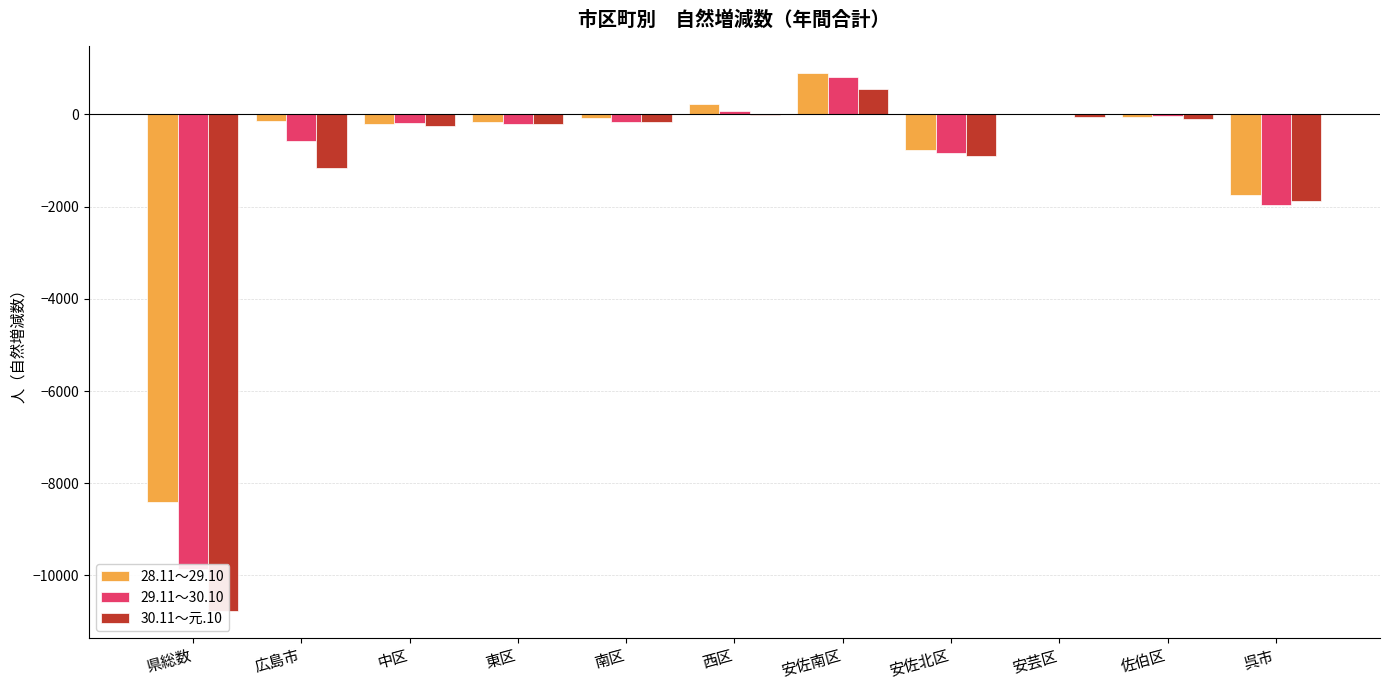

Which label corresponds to the smallest value in the chart?

県総数